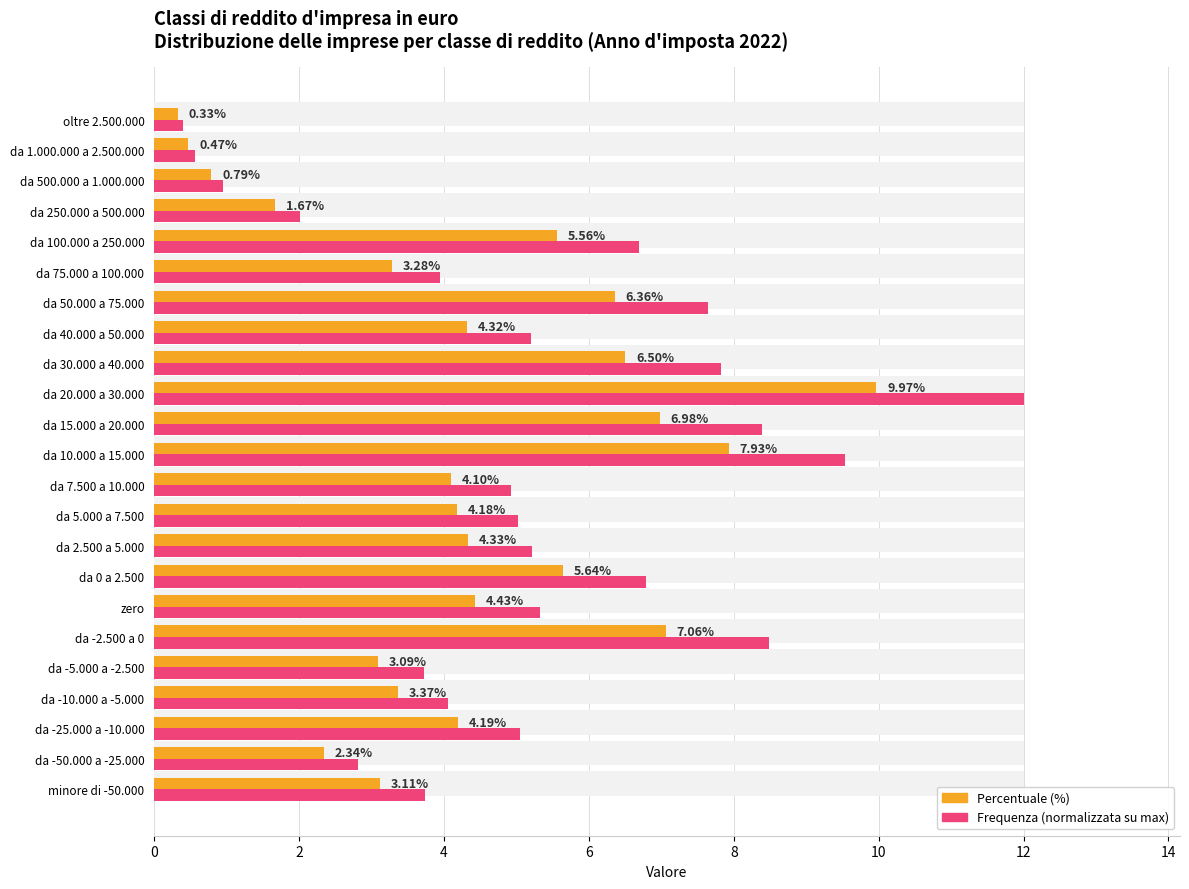

How many values in the Frequenza (normalizzata) series exceed 5?

13